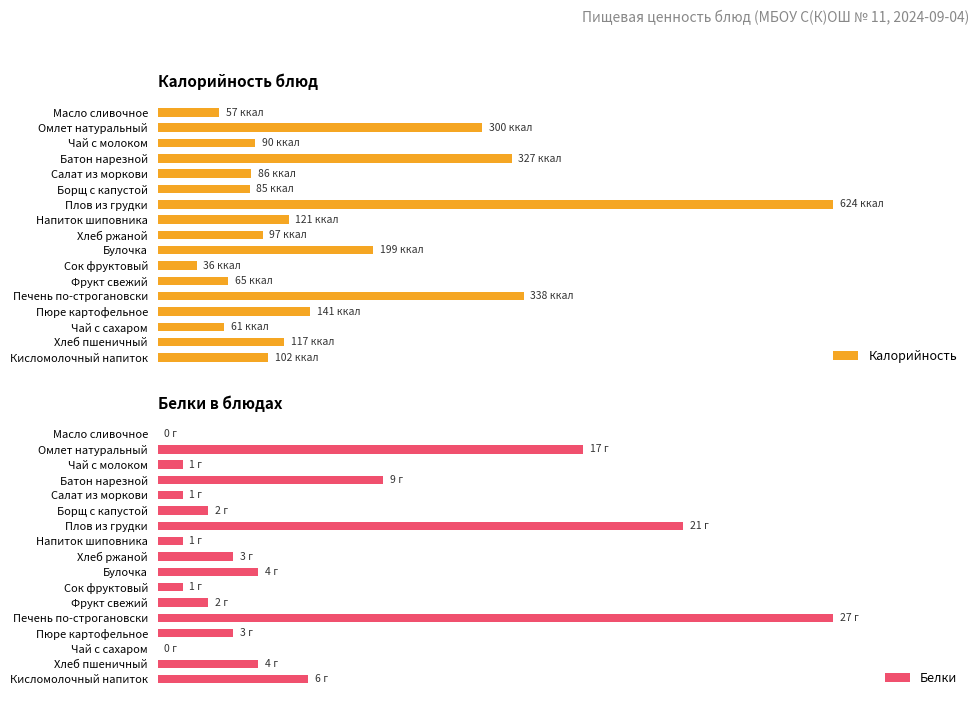

Rank the series by their average value, from lowest to highest.

Белки, Калорийность